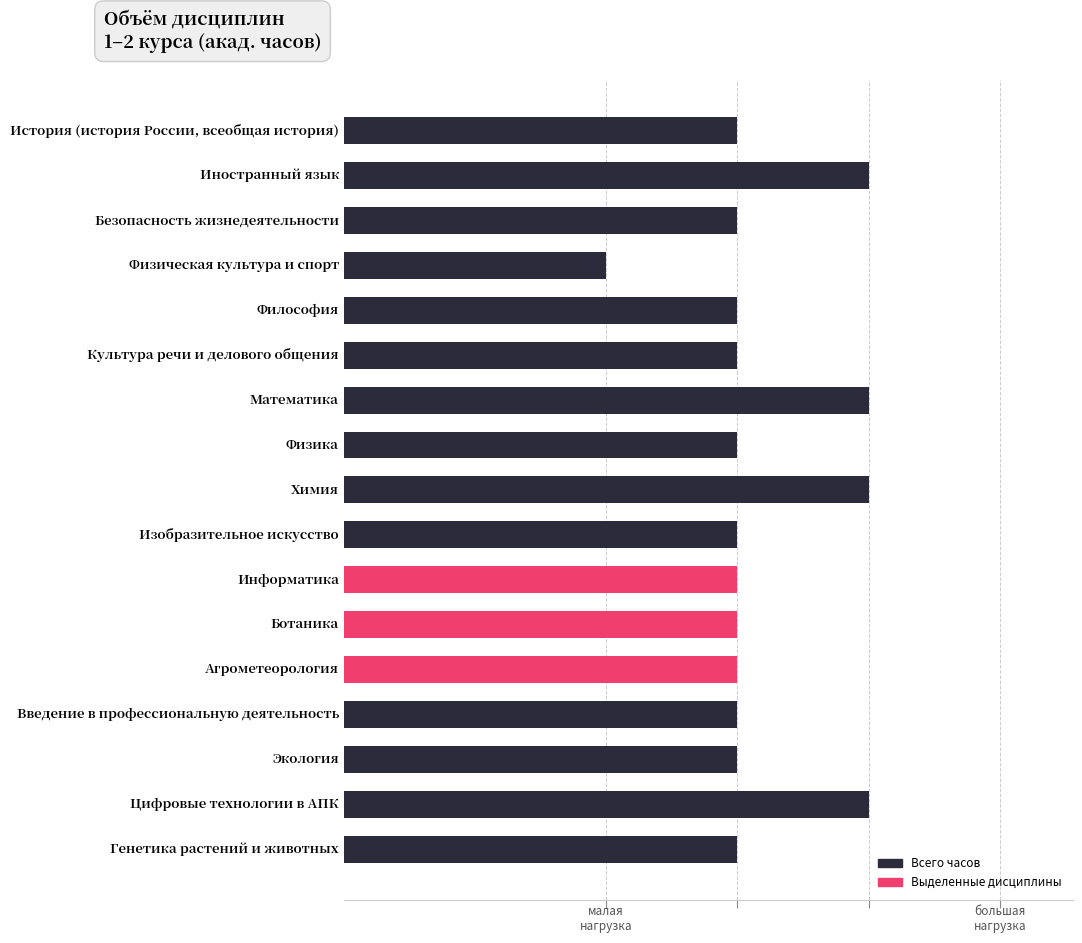

What is the greatest value displayed?

144